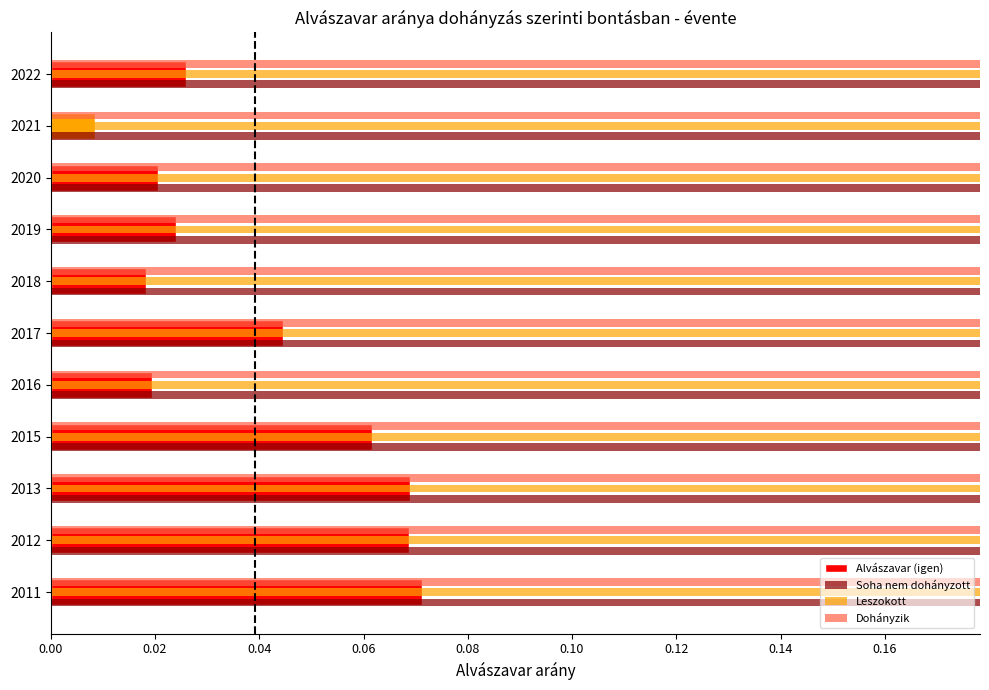

Which series has the largest total across all categories?

Soha nem dohányzott